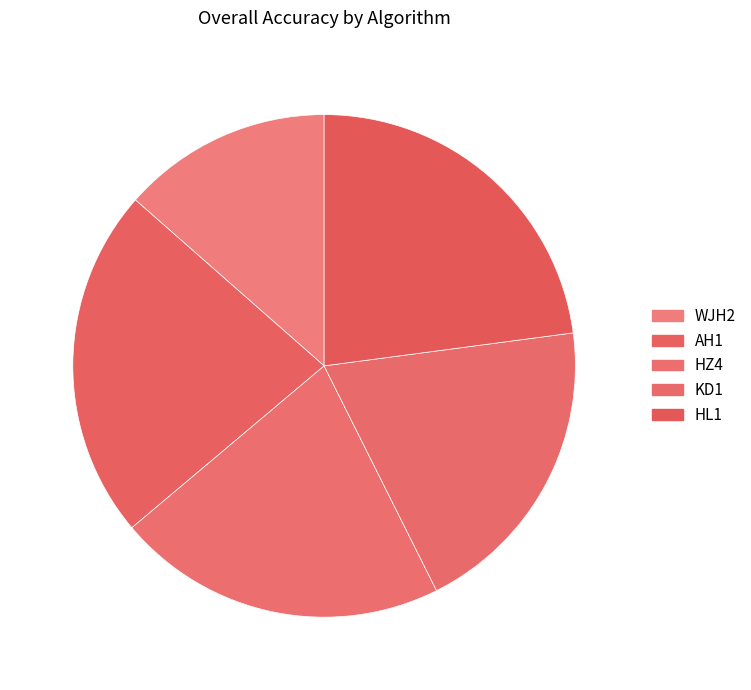

What is the change in value from WJH2 to KD1?

+0.2